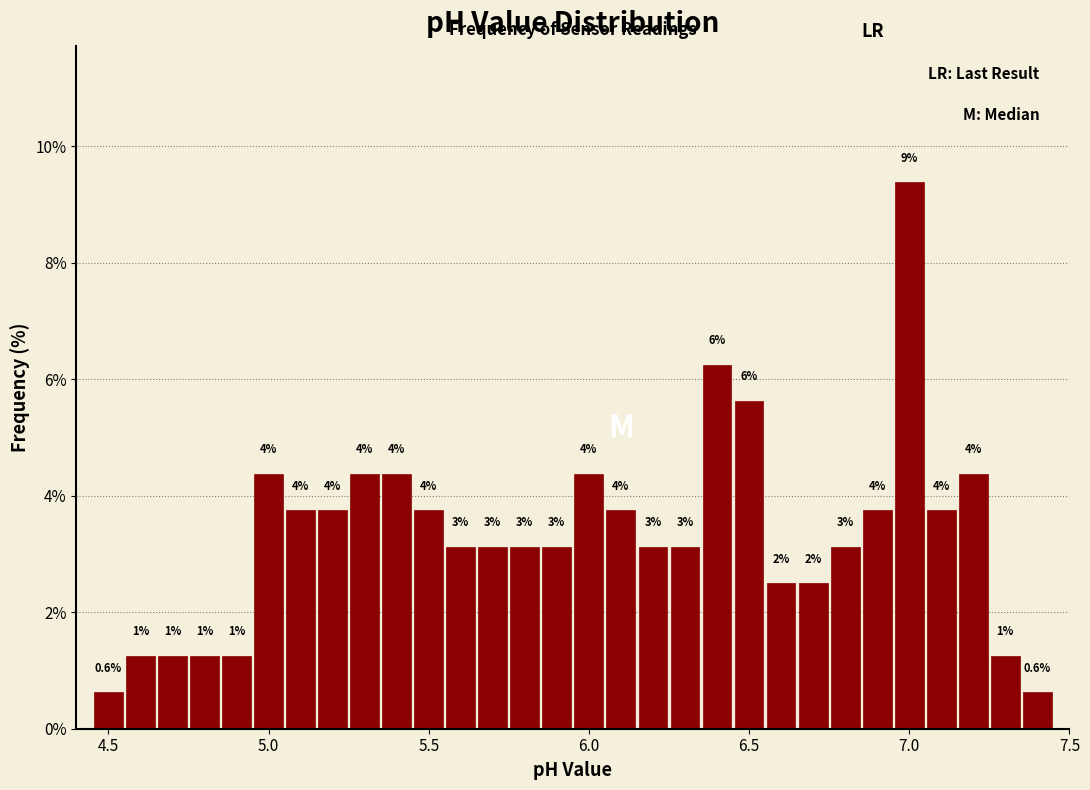

Around what value on the x-axis is the tallest bar? Give the approximate position of its centre, as read against the axis.

7.00